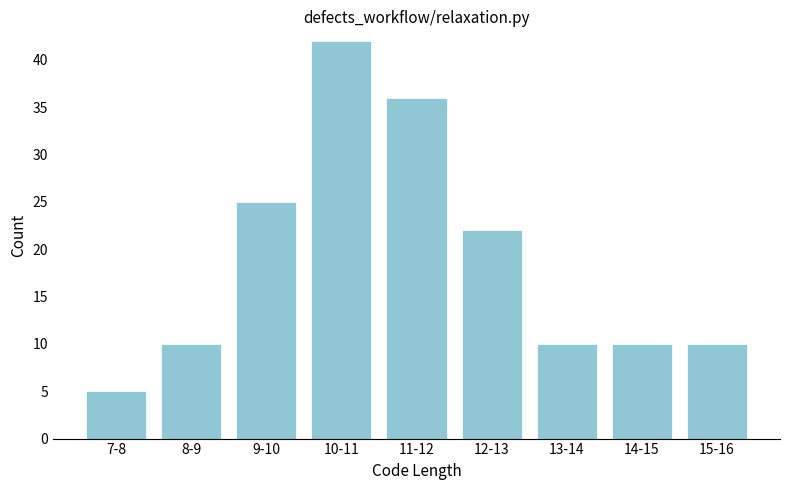

Reading left to right, transcribe all the data shown in this chart.

5	10	25	42	36	22	10	10	10